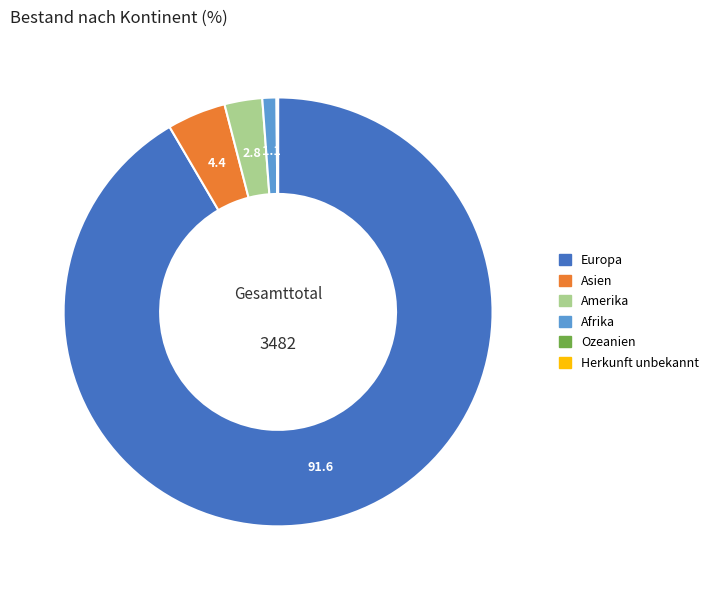

Is there any slice that represents more than half of the pie?

Yes